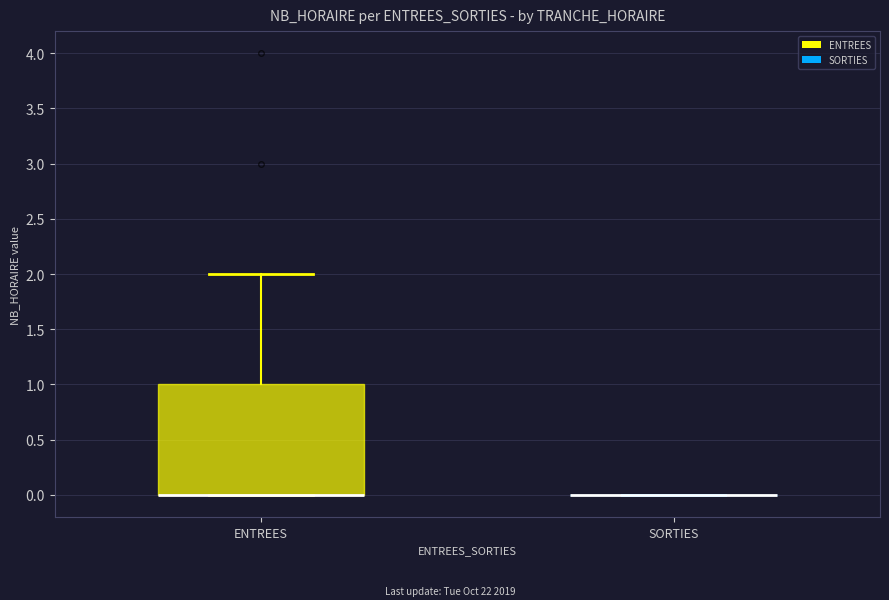

Reading left to right, read every box against the y-axis: the position of its median line, the range the box covers, and the ends of its whiskers. The values are not printed on the chart, so give them approximately, as read against the axis.

ENTREES: median 0 (drawn on the box's lower edge), box 0 to 1, whiskers 0 to 2
SORTIES: box collapsed to a line at 0, whiskers 0 to 0